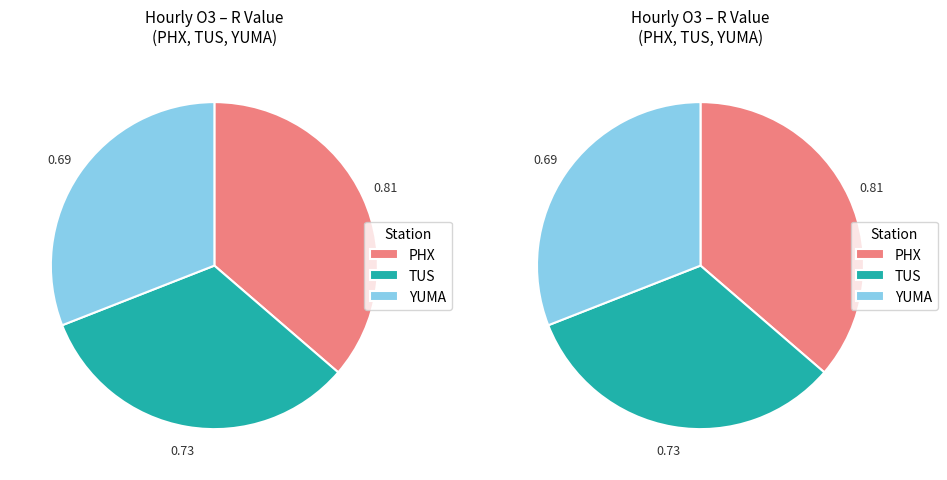

Between TUS and PHX, which is larger?

PHX